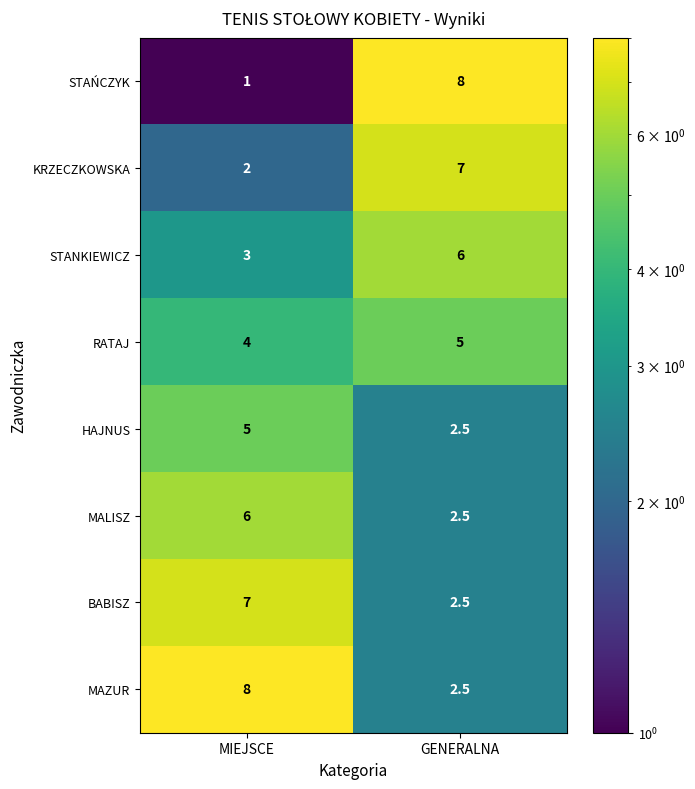

Which series has the largest total across all categories?

MAZUR